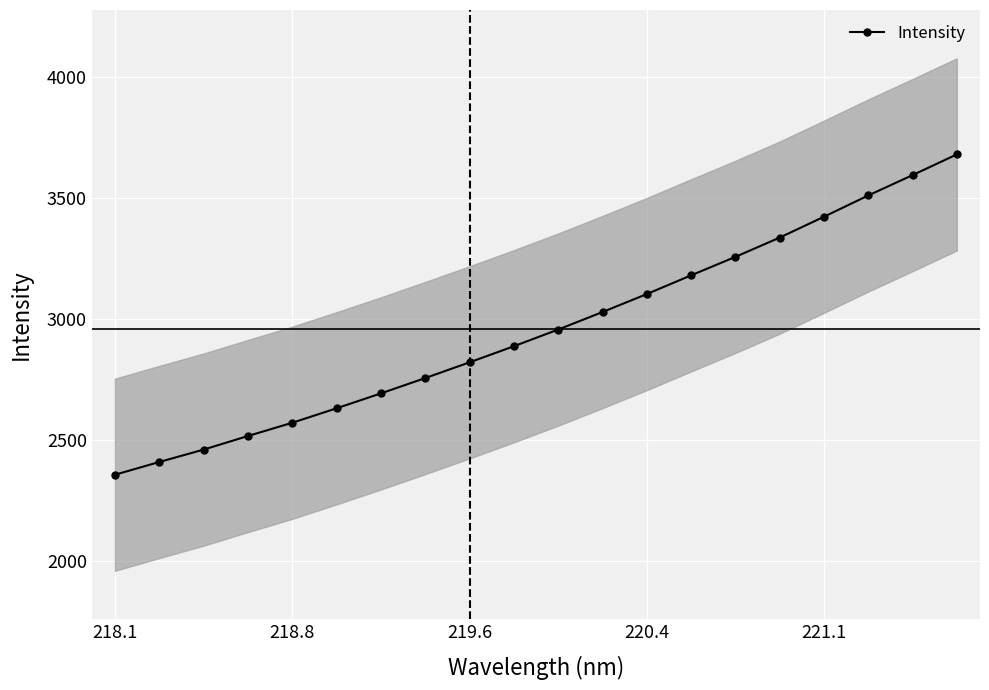

True or false: Intensity has more than 2 points higher than both neighbors.

False